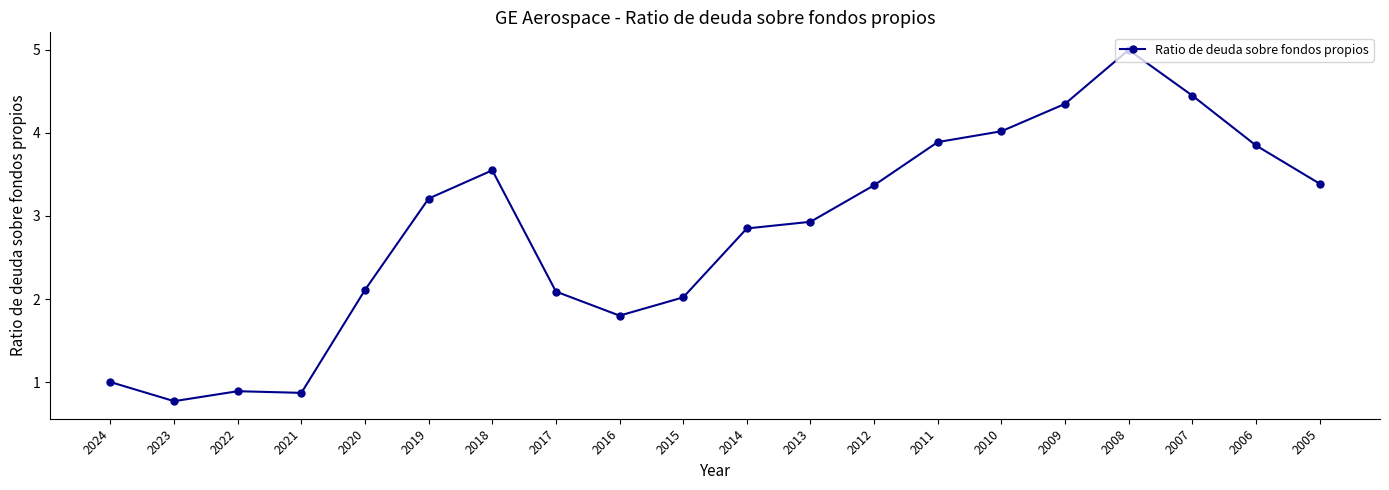

Where is the first local minimum?

2023